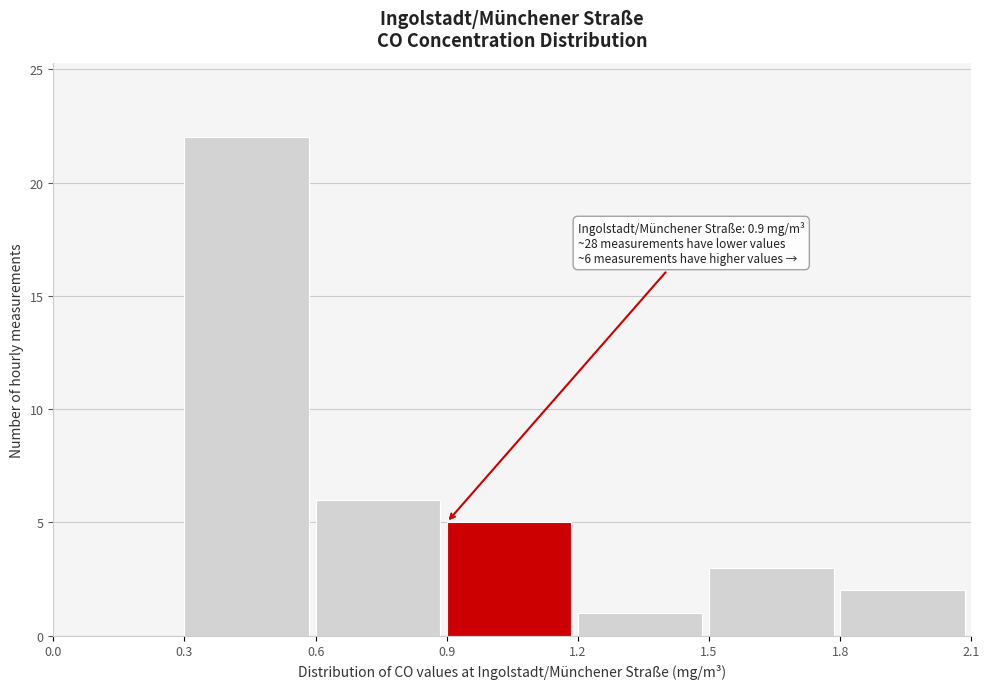

Which range on the x-axis has the tallest bar?

0.3 to 0.6